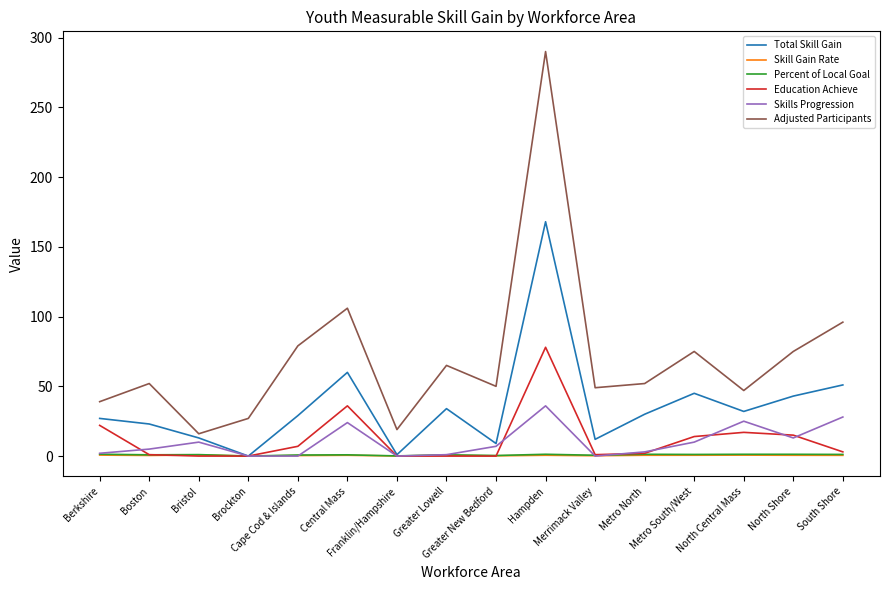

What is the sum of the Skills Progression values at North Shore and Metro South/West?

23.0